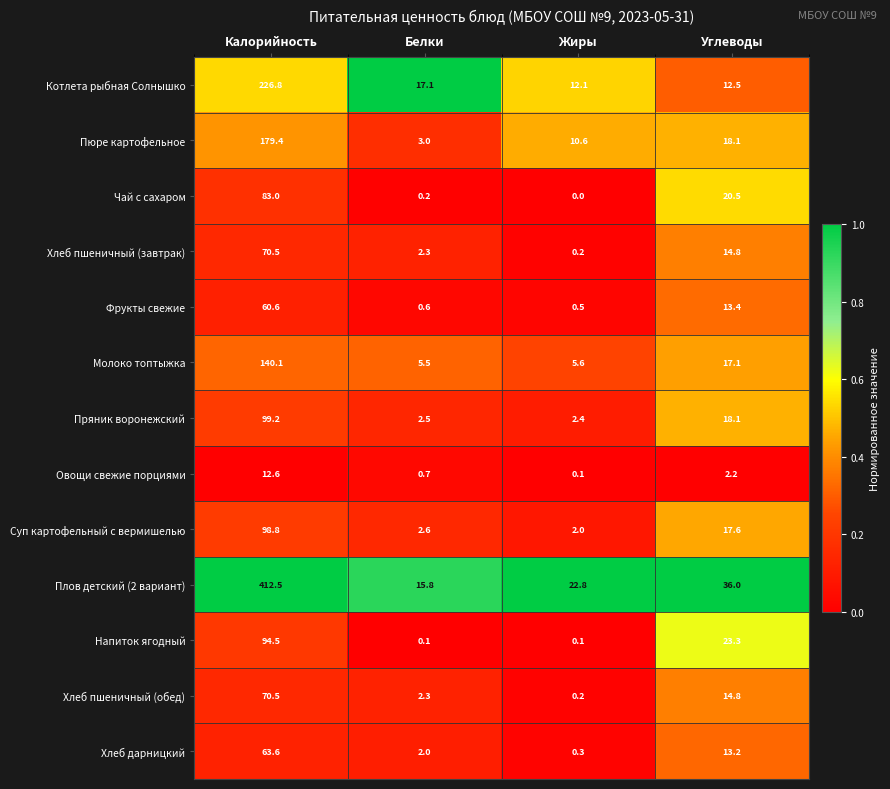

At which category does the chart reach its peak across all series?

Калорийность